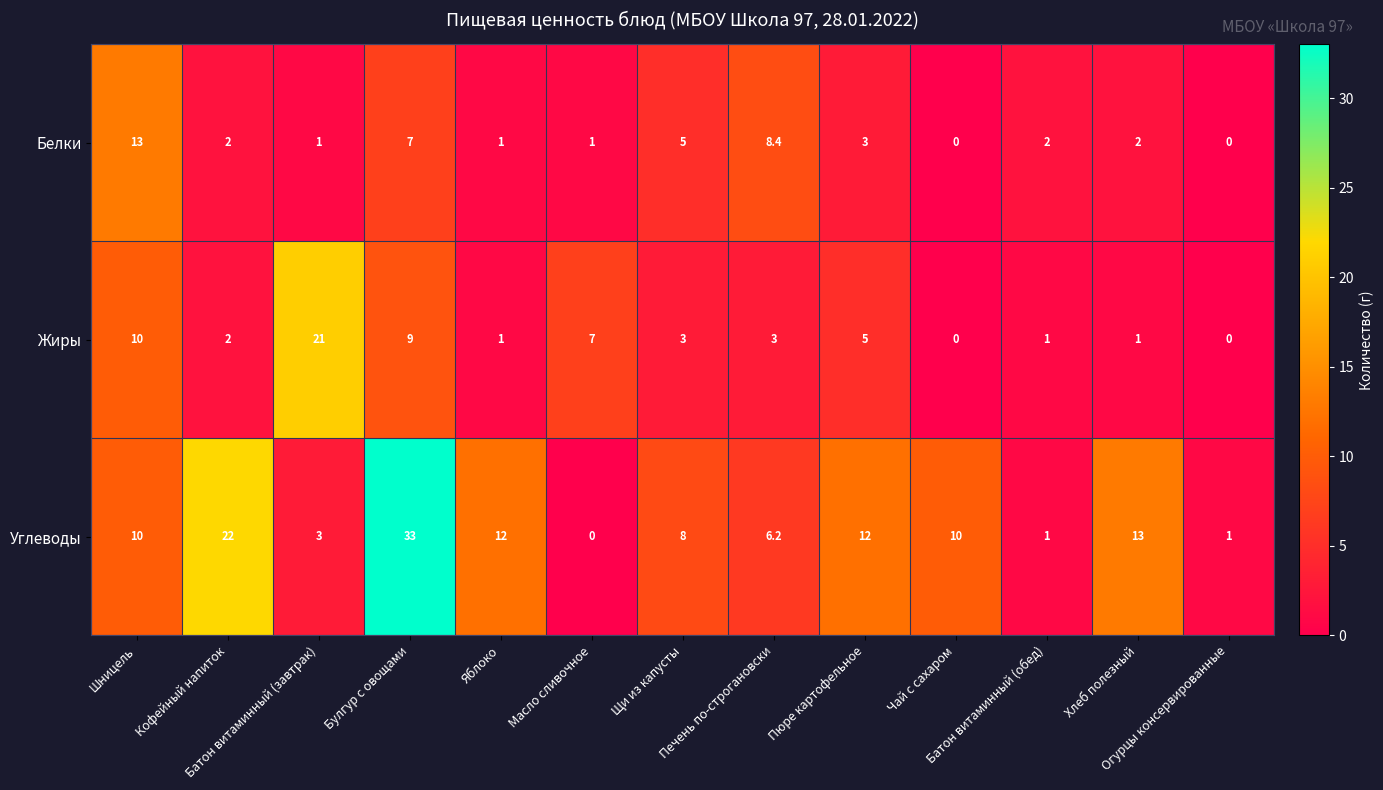

What is the average value of the Углеводы series?

10.1